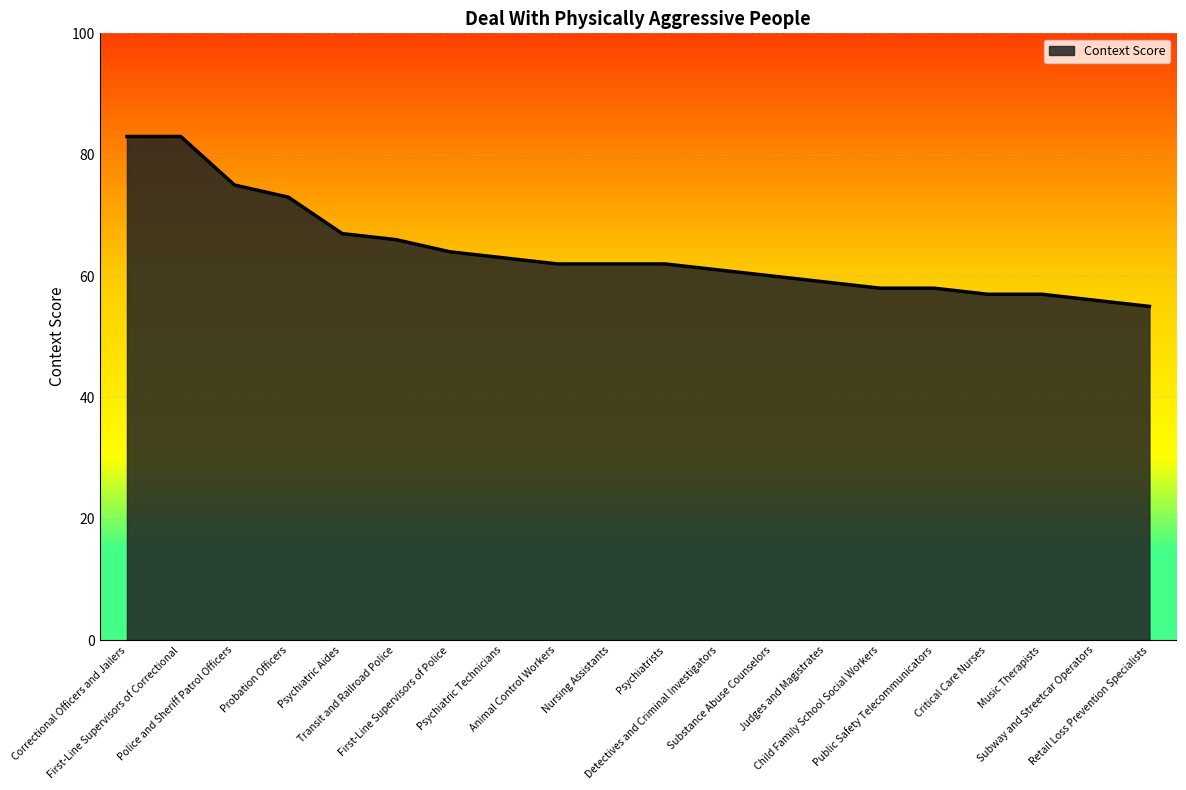

What is the difference between the maximum and minimum values?

28